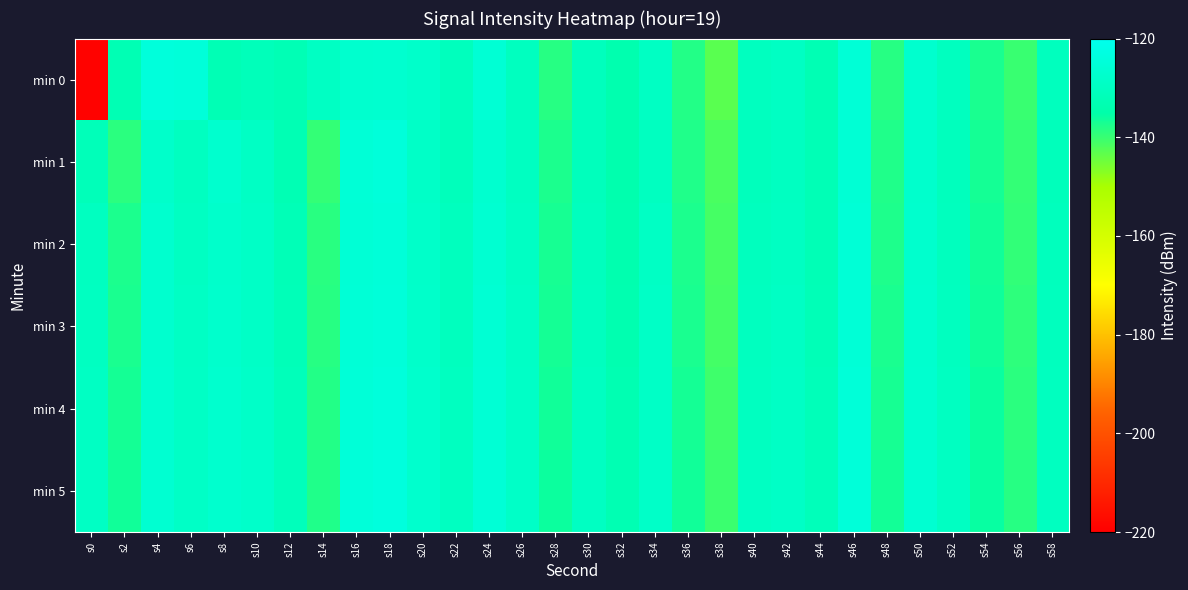

Between s56 and s54, which is larger?

s54